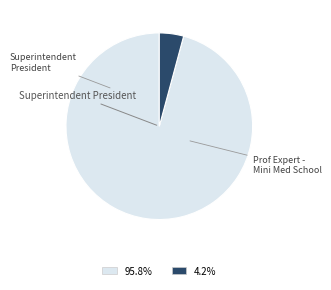

Is there a majority slice in this chart?

Yes